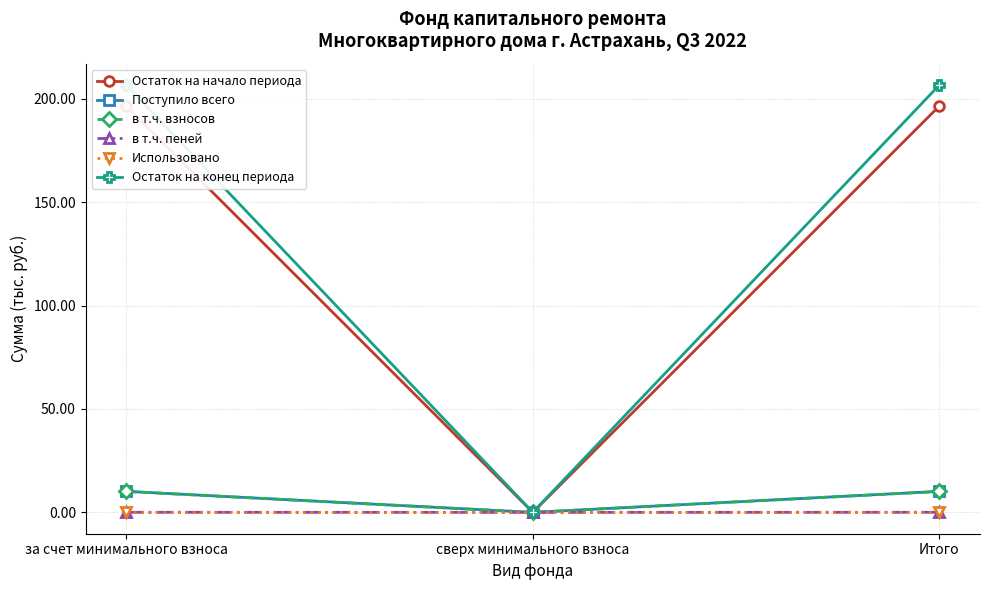

The в т.ч. взносов series shows 10.1 at за счет минимального взноса. True or false?

True